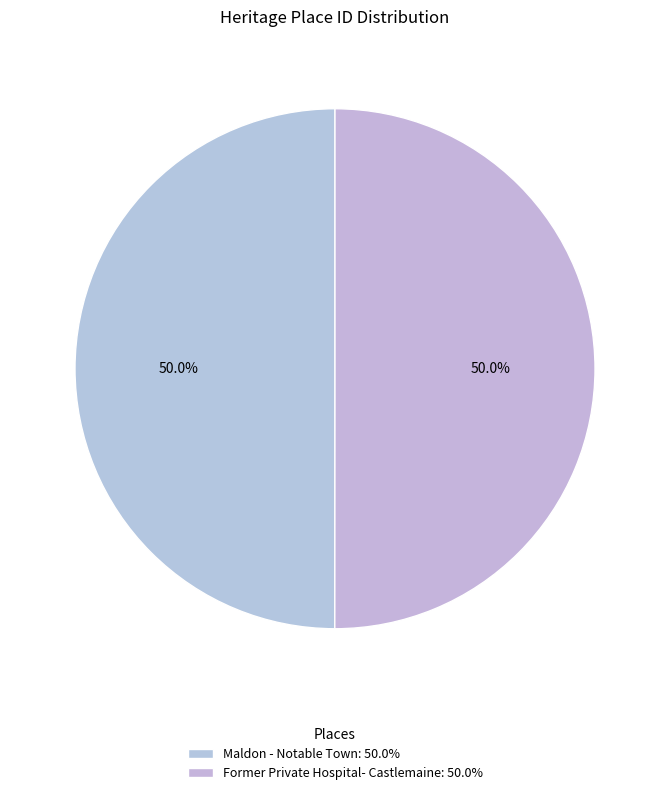

Which slice is the smallest?

Maldon - Notable Town